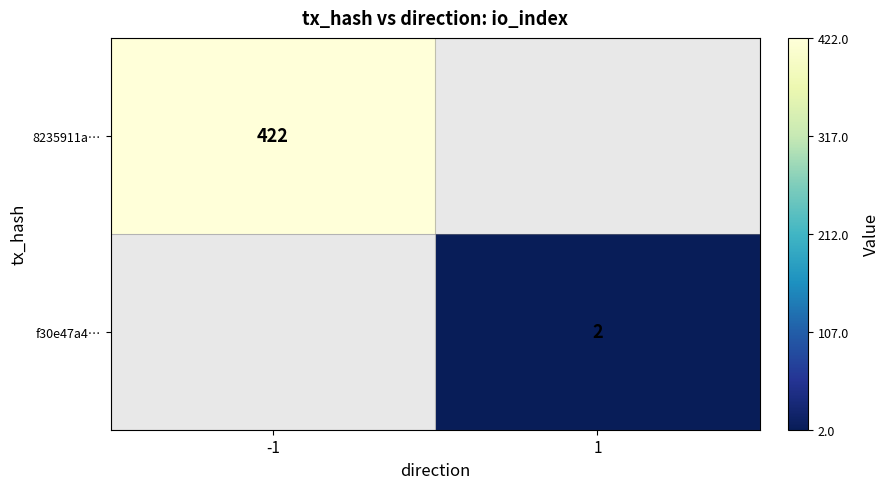

Count the number of data series in this chart.

2